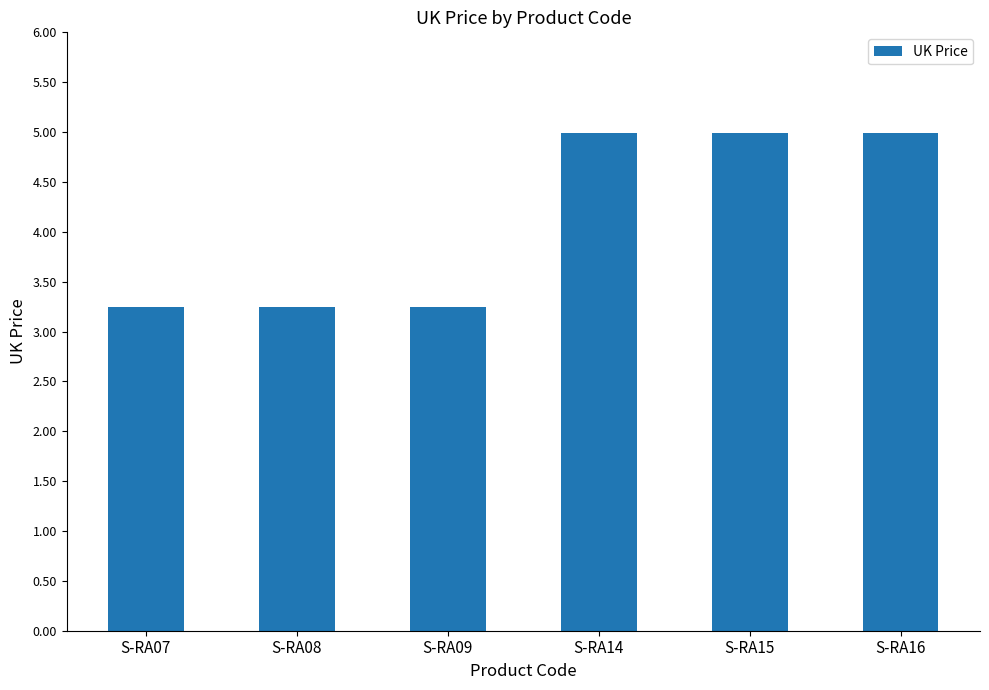

Count the values in the range 3 to 4.

3